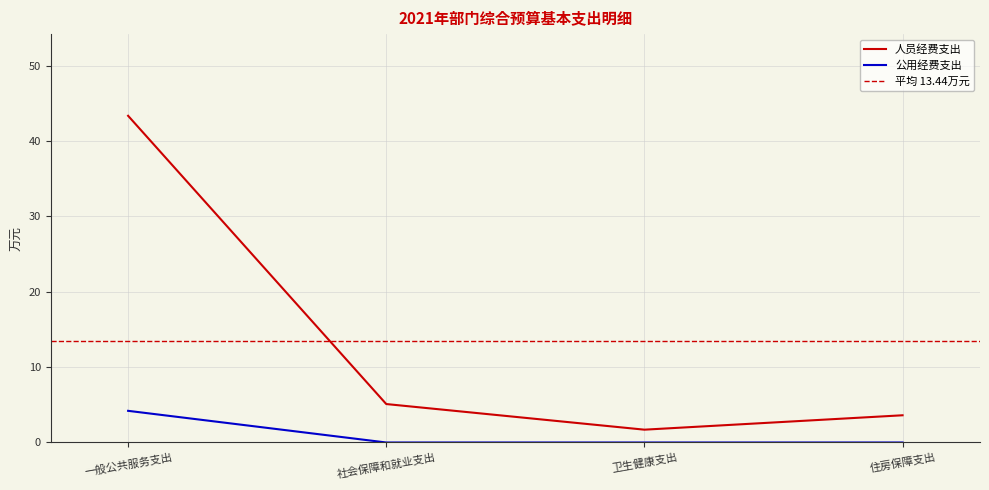

True or false: 公用经费支出 and 人员经费支出 cross at least once.

False